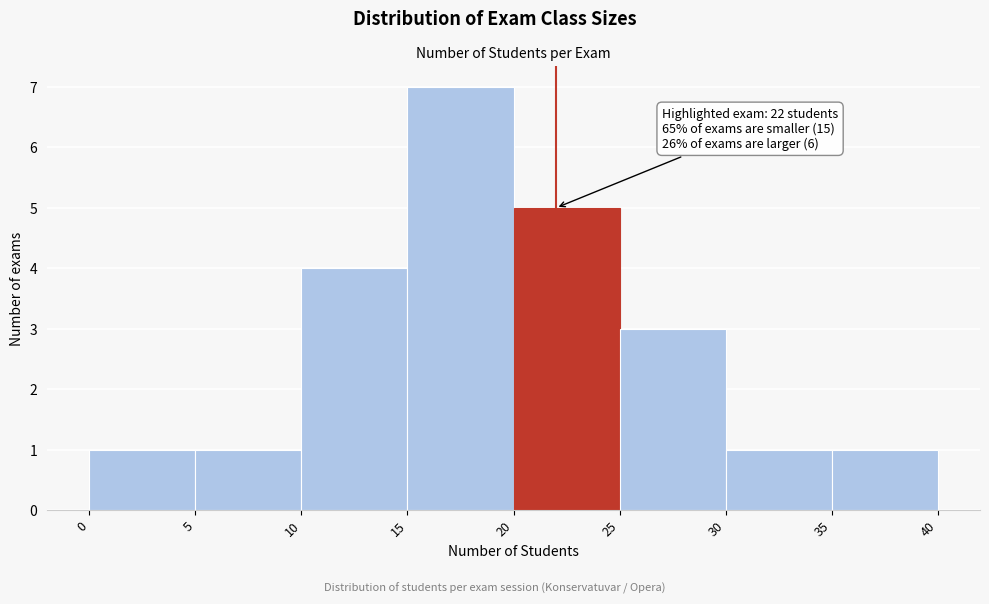

Which range on the x-axis has the tallest bar?

15 to 20